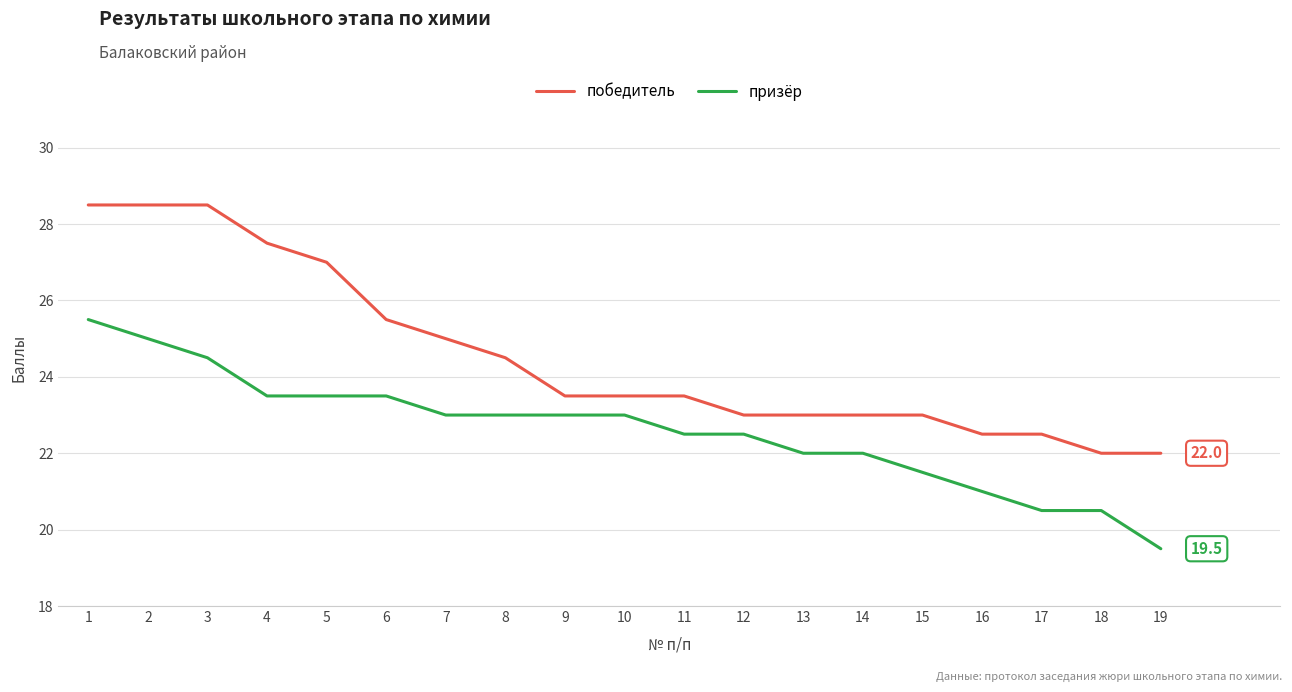

Does the chart have visible grid lines?

Yes